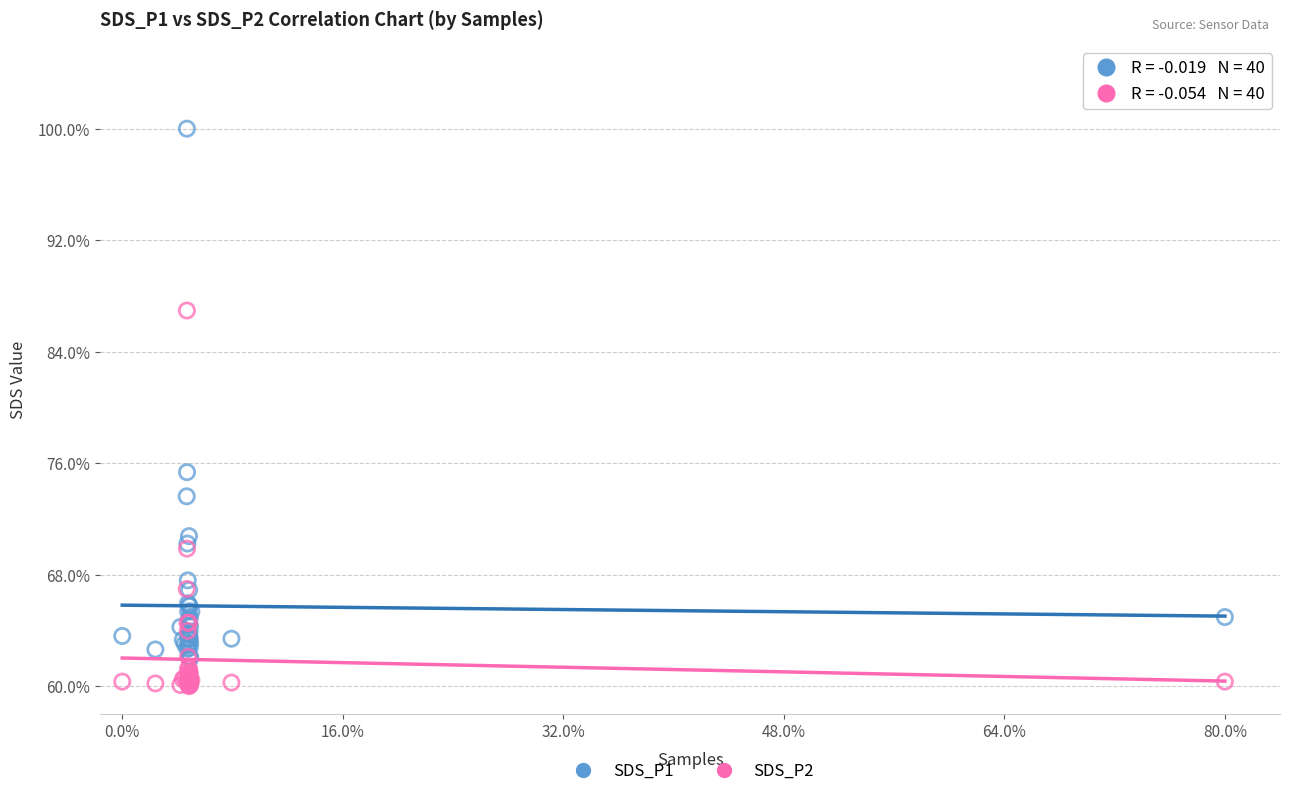

What are all the series names shown in the legend?

SDS_P1, SDS_P2